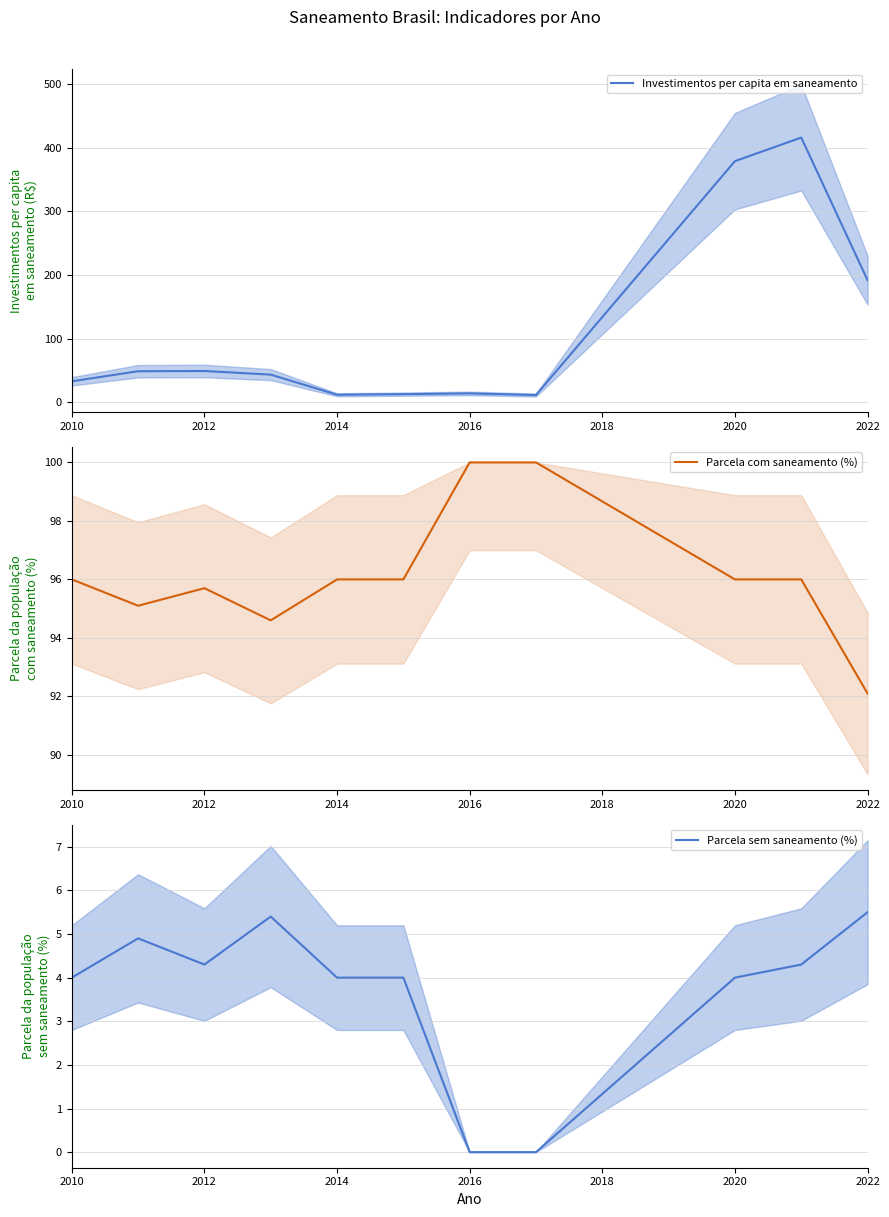

True or false: Parcela sem saneamento (%) has a value of 1.1 at 2020.

False